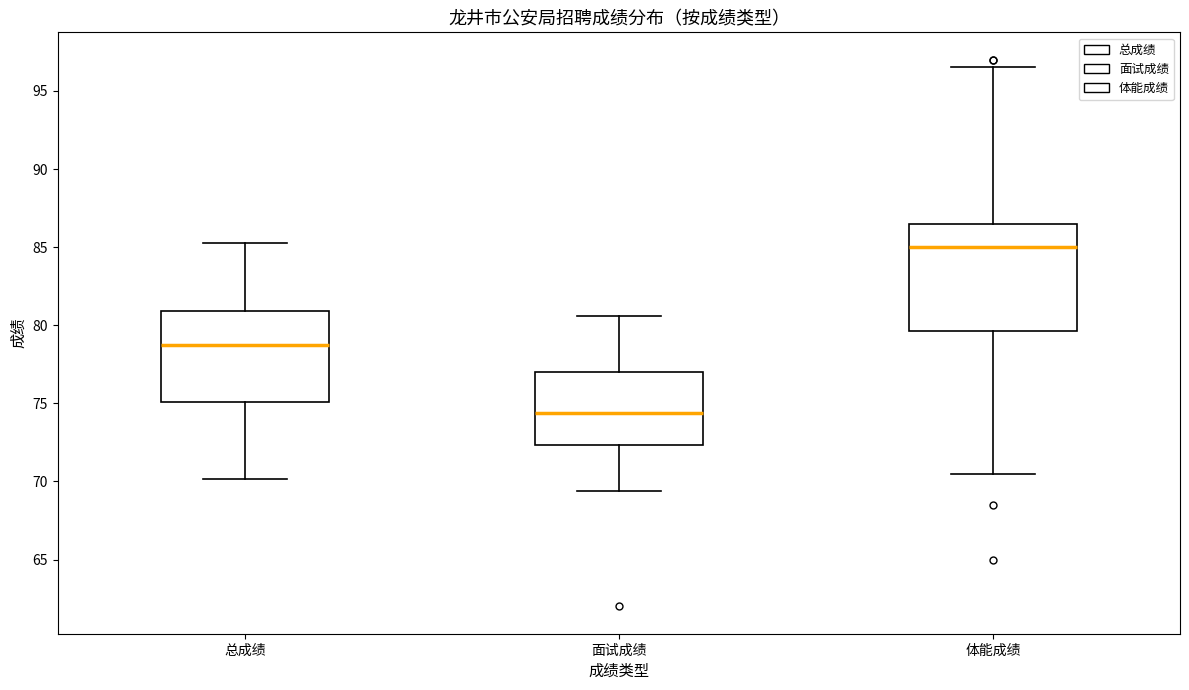

Which box is the tallest, from its lower edge to its upper edge?

体能成绩